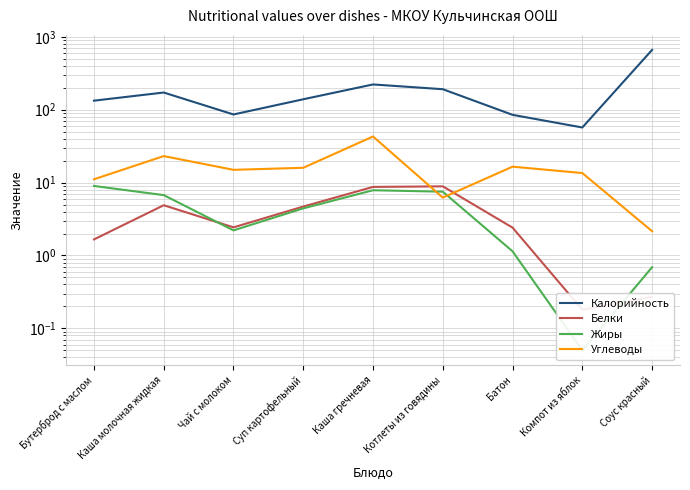

Which series has the largest total across all categories?

Калорийность